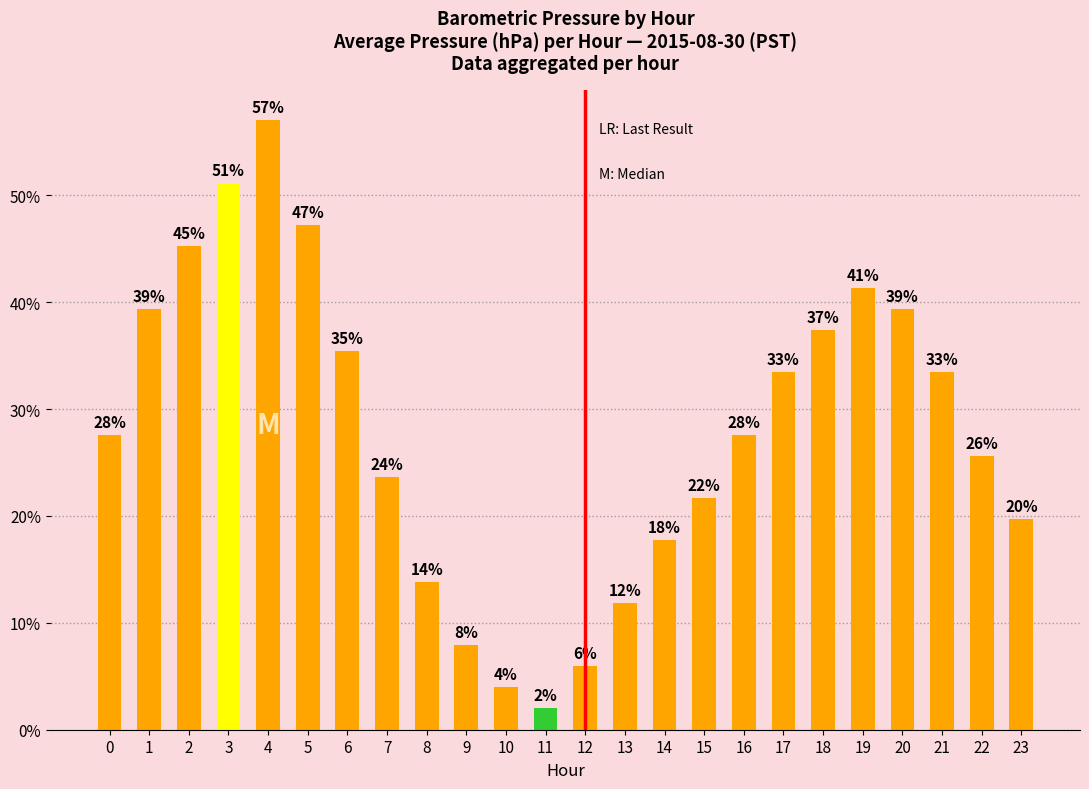

What is the difference between the values at 22 and 12?

19.6